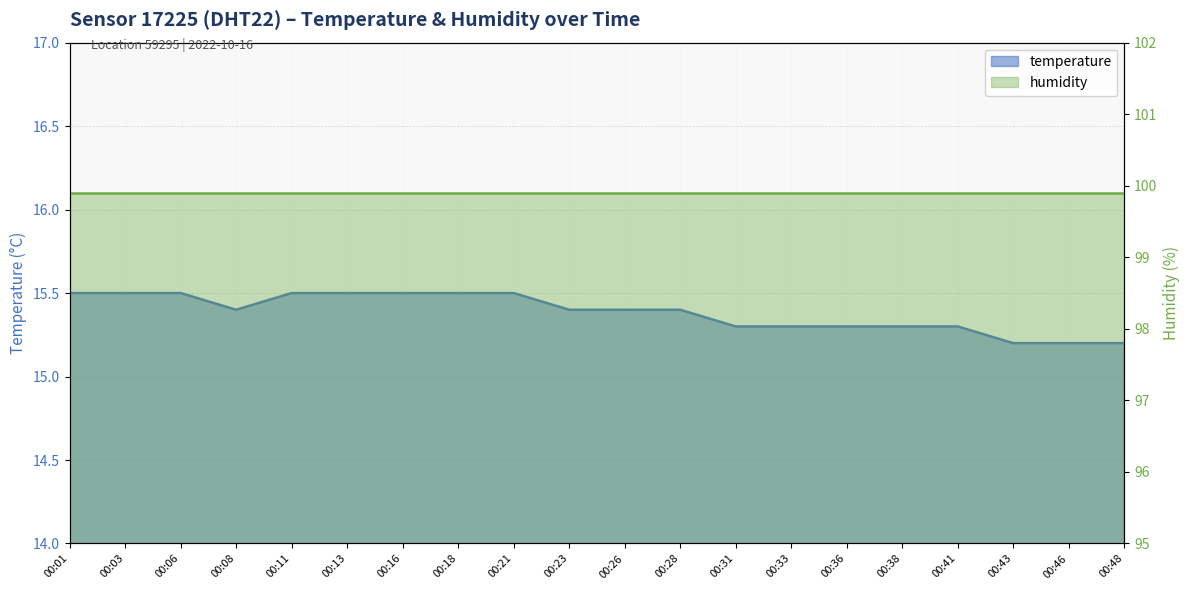

What is the ratio of the value at 00:18 to the value at 00:11?

1.0